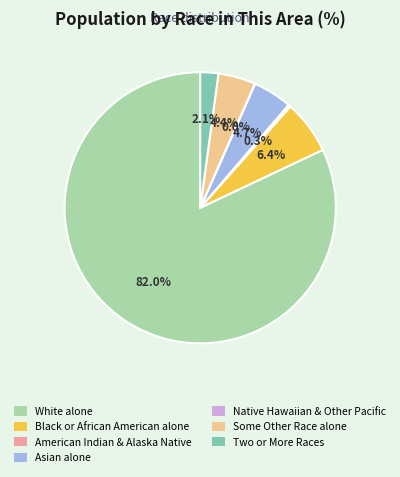

Does any single category account for the majority?

Yes